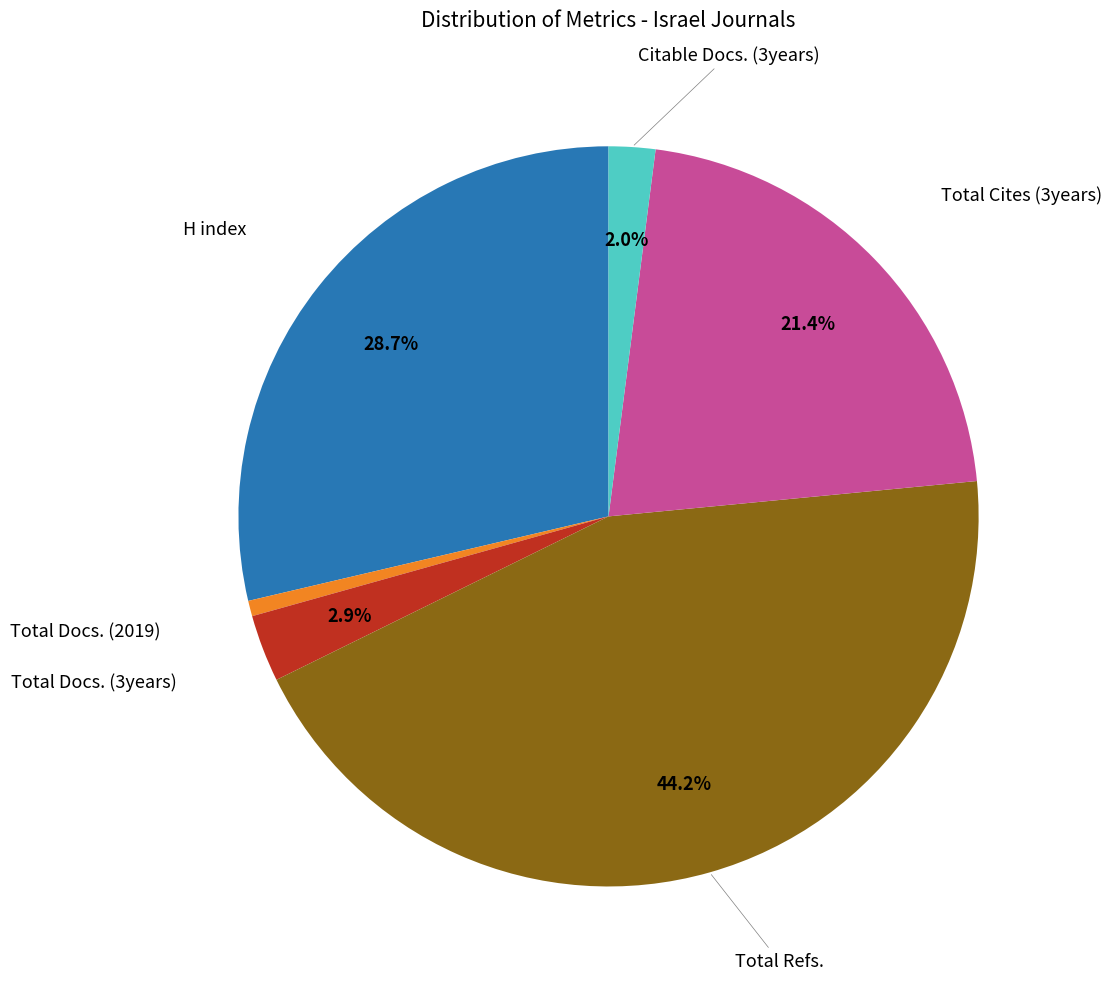

Is there any slice that represents more than half of the pie?

No